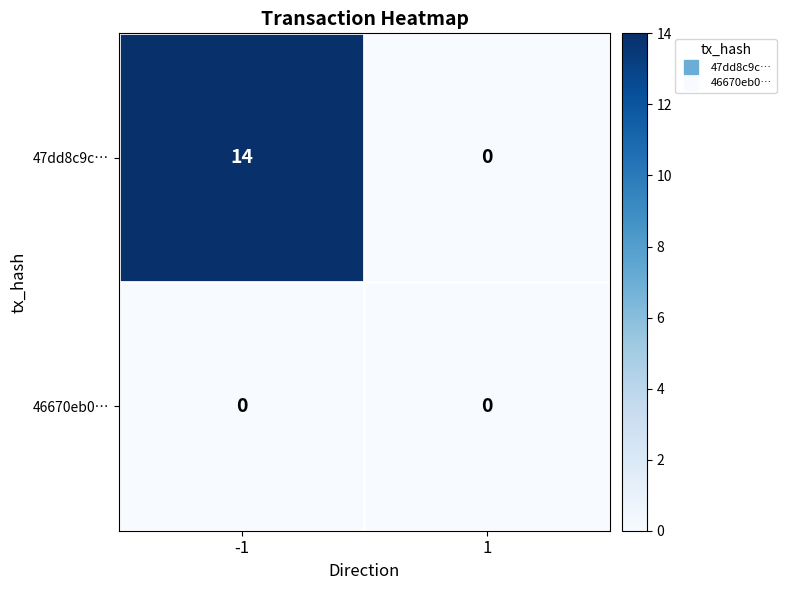

Reading left to right, transcribe all the data shown in this chart.

47dd8c9c…: -1=14	1=0
46670eb0…: -1=0	1=0